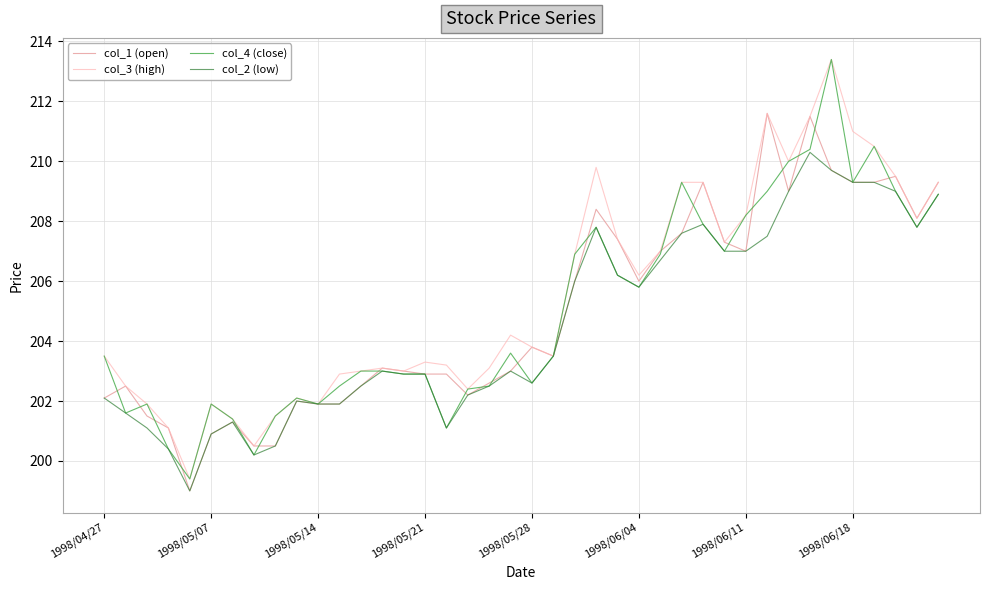

Reading left to right, what are all the values shown in this chart?

col_1 (open): 202.1	202.5	201.5	201.1	199.0	200.9	201.3	200.5	200.5	202.0	201.9	201.9	202.5	203.1	203.0	202.9	202.9	202.2	202.6	203.0	203.8	203.5	206.0	208.4	207.4	206.0	207.0	207.6	209.3	207.3	207.0	211.6	209.0	211.5	209.7	209.3	209.3	209.5	208.1	209.3
col_3 (high): 203.5	202.5	201.9	201.1	199.4	201.9	201.4	200.5	201.5	202.1	201.9	202.9	203.0	203.1	203.0	203.3	203.2	202.4	203.1	204.2	203.8	203.5	206.9	209.8	207.4	206.2	207.0	209.3	209.3	207.3	208.2	211.6	210.0	211.5	213.4	211.0	210.5	209.5	208.1	209.3
col_4 (close): 203.5	201.6	201.9	200.4	199.4	201.9	201.4	200.2	201.5	202.1	201.9	202.5	203.0	203.0	202.9	202.9	201.1	202.4	202.5	203.6	202.6	203.5	206.9	207.8	206.2	205.8	206.9	209.3	207.9	207.0	208.2	209.0	210.0	210.4	213.4	209.3	210.5	209.0	207.8	208.9
col_2 (low): 202.1	201.6	201.1	200.4	199.0	200.9	201.3	200.2	200.5	202.0	201.9	201.9	202.5	203.0	202.9	202.9	201.1	202.2	202.5	203.0	202.6	203.5	206.0	207.8	206.2	205.8	206.7	207.6	207.9	207.0	207.0	207.5	209.0	210.3	209.7	209.3	209.3	209.0	207.8	208.9